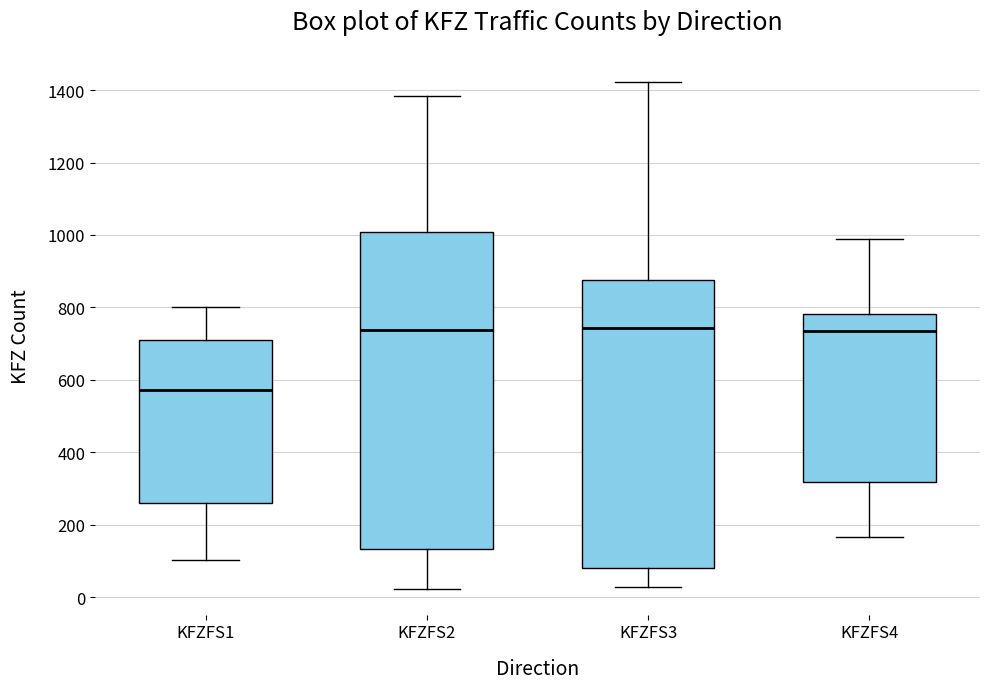

Where does the median line of the box for KFZFS3 sit on the y-axis? The values are not printed on the chart, so give them approximately, as read against the axis.

740